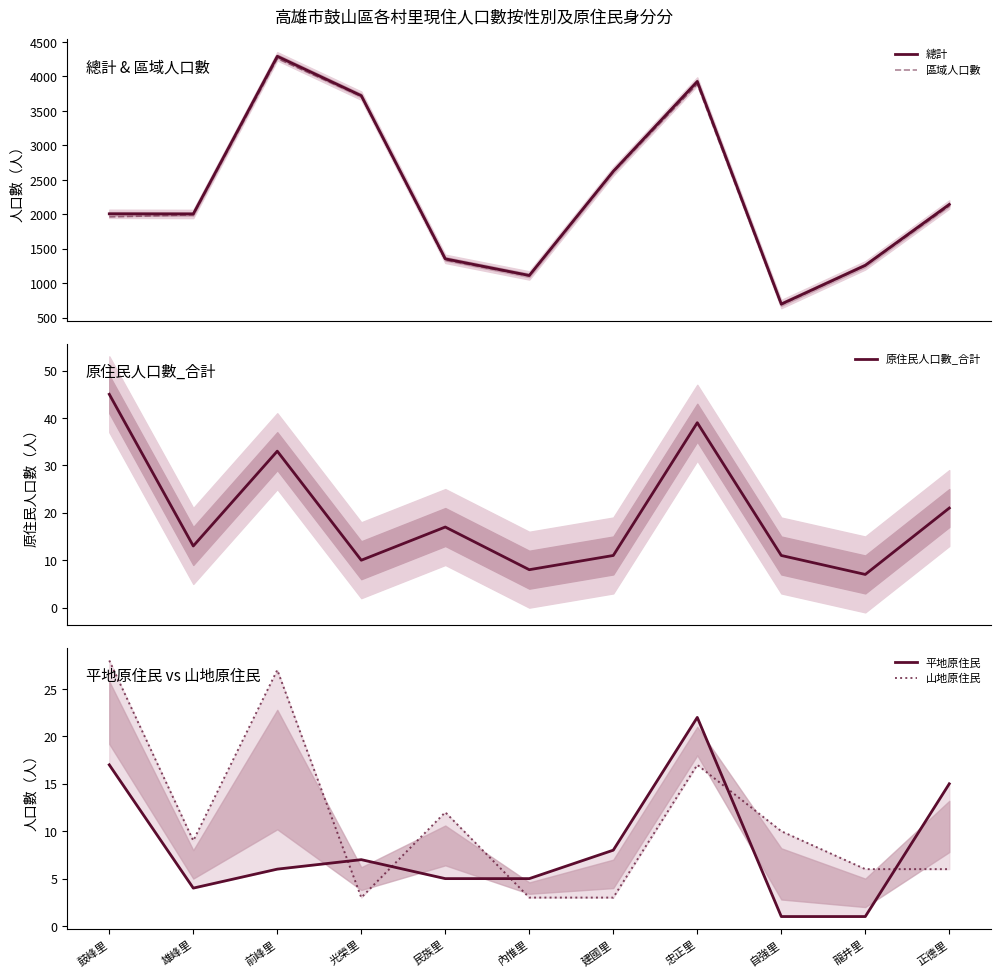

How many data points in 總計 are less than 2008?

5